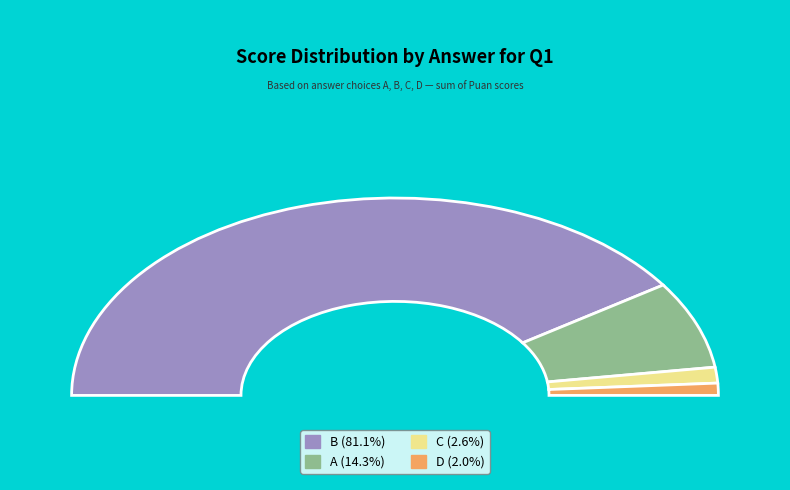

Which has a higher value, A or B?

B